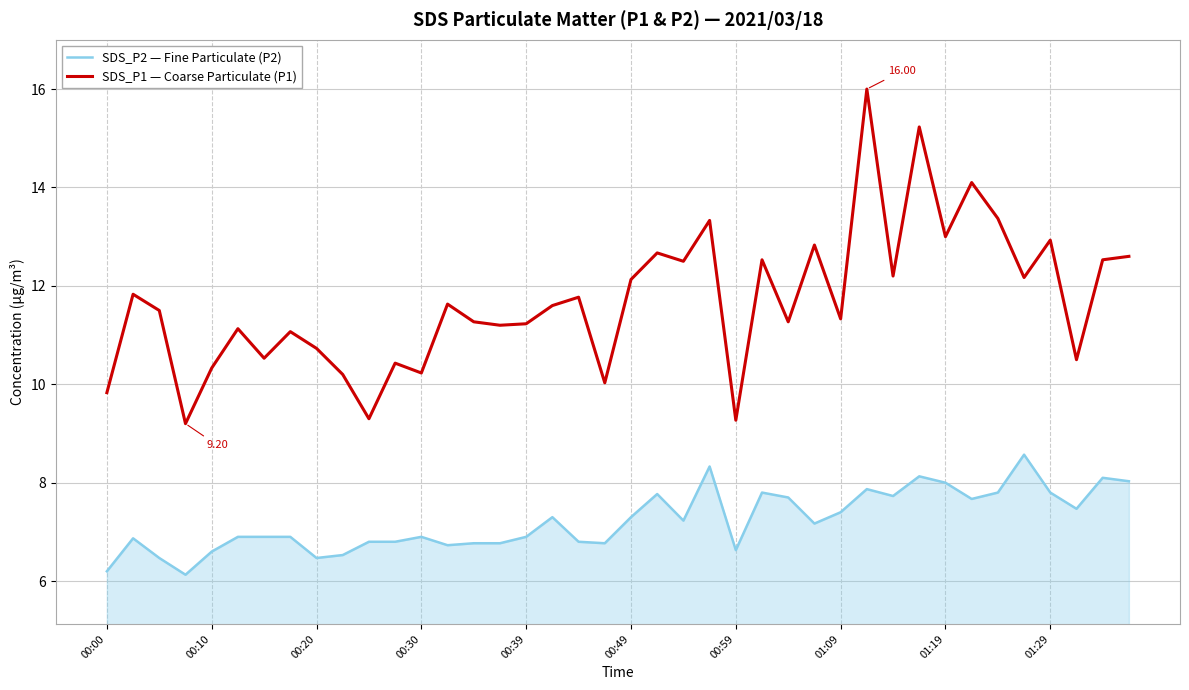

True or false: SDS_P1 — Coarse Particulate (P1) and SDS_P2 — Fine Particulate (P2) cross at least once.

False